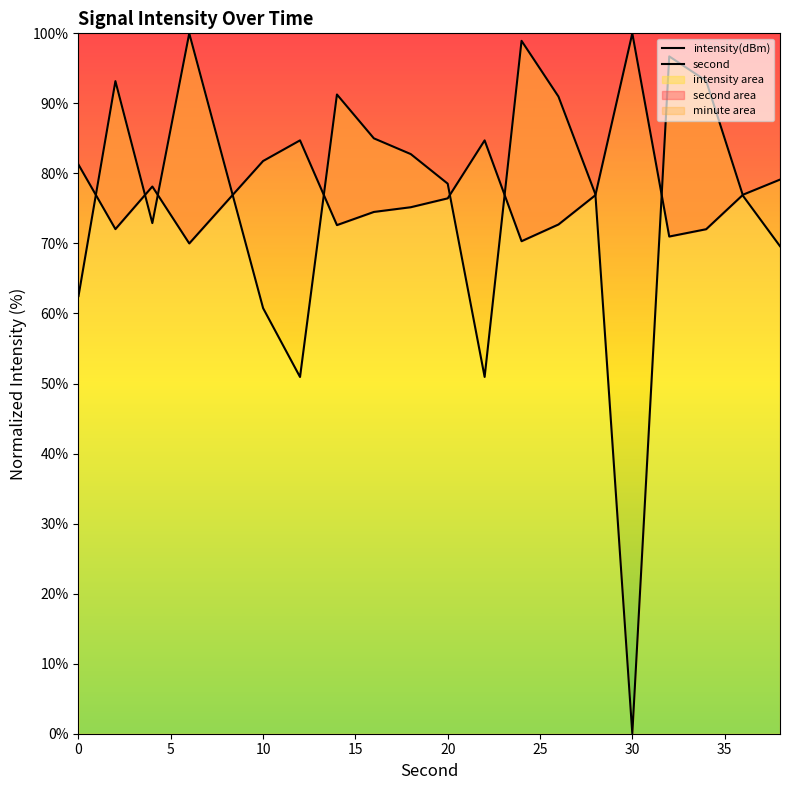

How many interior local peaks does the intensity(dBm) series have?

5